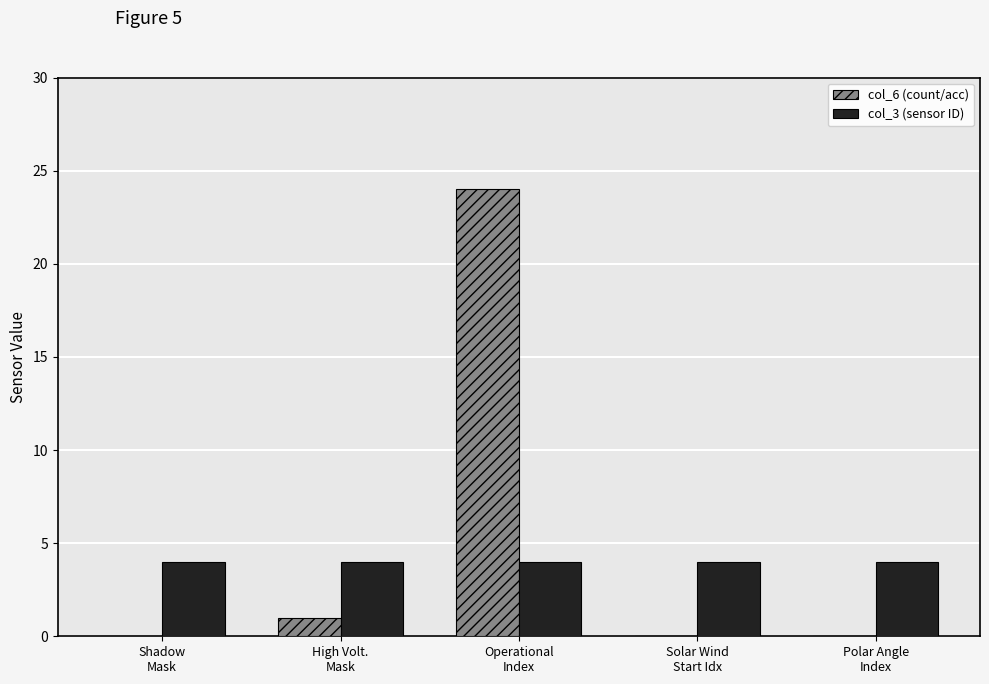

Which label corresponds to the largest value in the chart?

Operational
Index